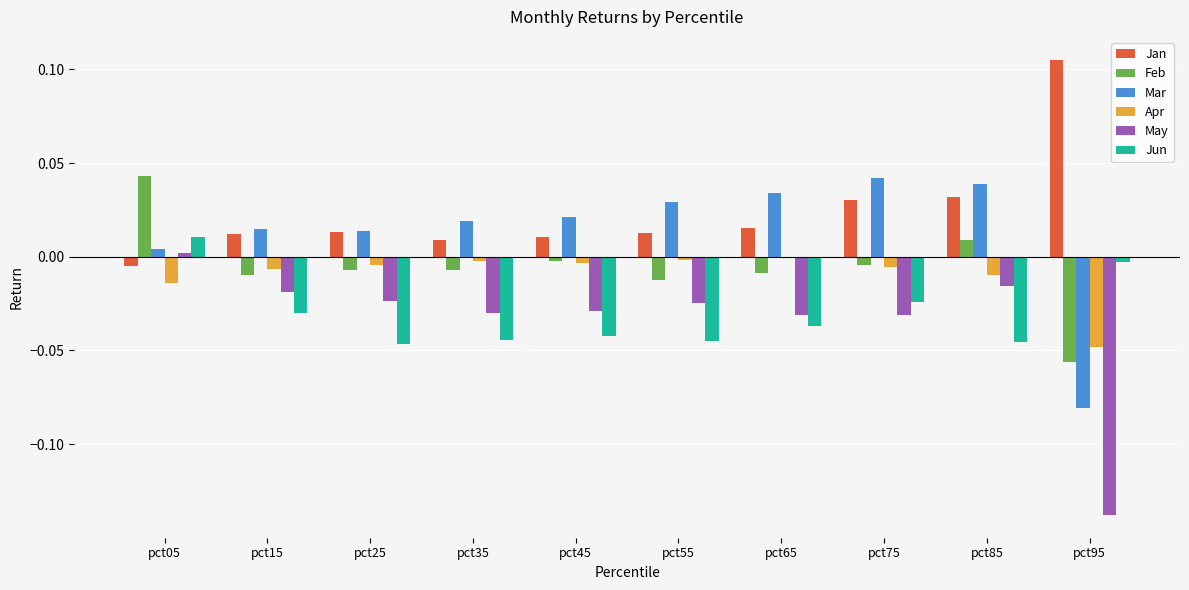

Count the number of categories in the chart.

10